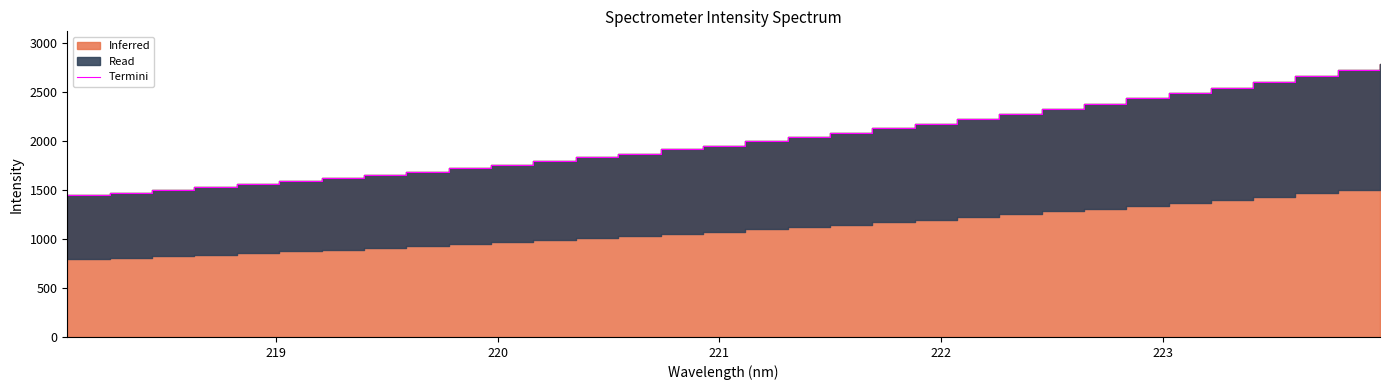

What is the value of the 13th point from the left?

1834.9